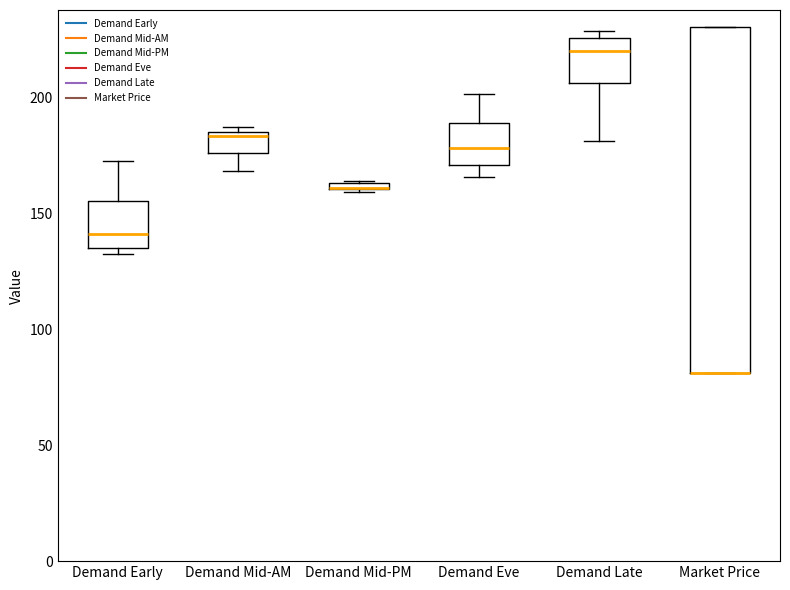

Where does the upper whisker of the box for Demand Early end on the y-axis? The values are not printed on the chart, so give them approximately, as read against the axis.

175